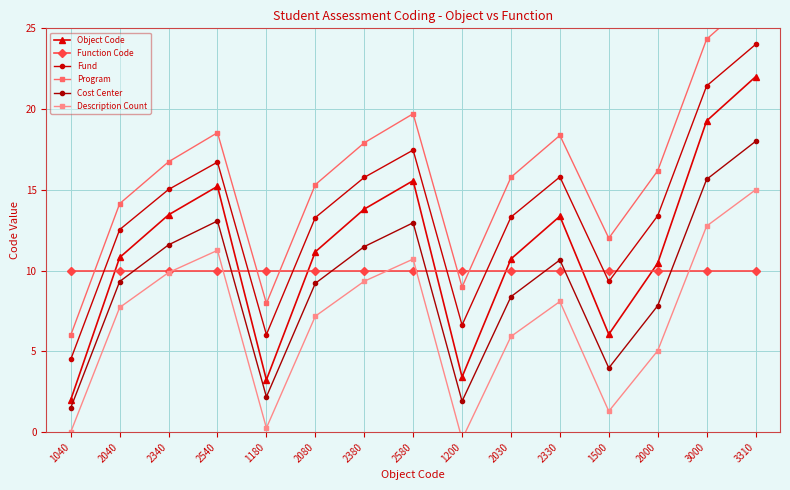

Does the chart display data point markers on the line(s)?

Yes